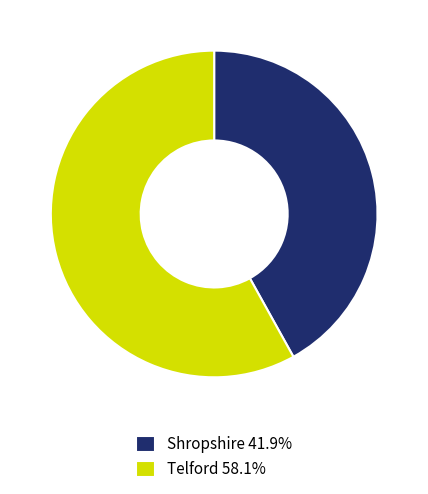

What is the ratio of the value at Telford 58.1% to the value at Shropshire 41.9%?

1.4